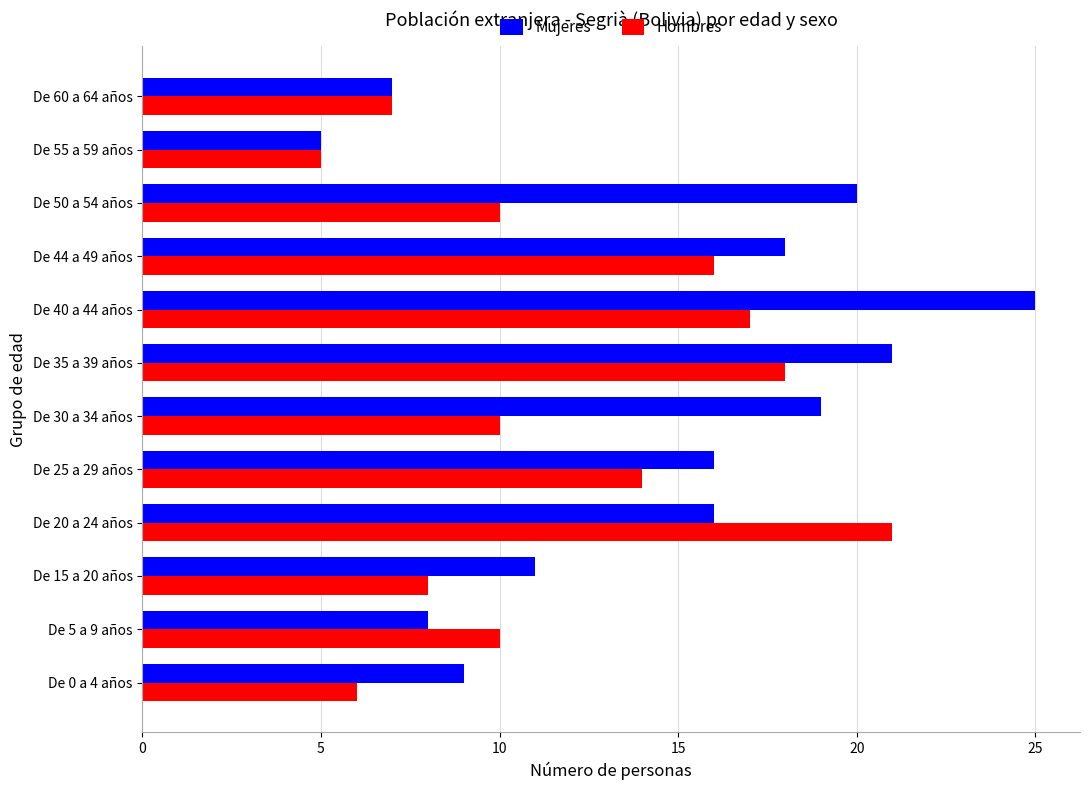

What is the minimum value for Mujeres?

5